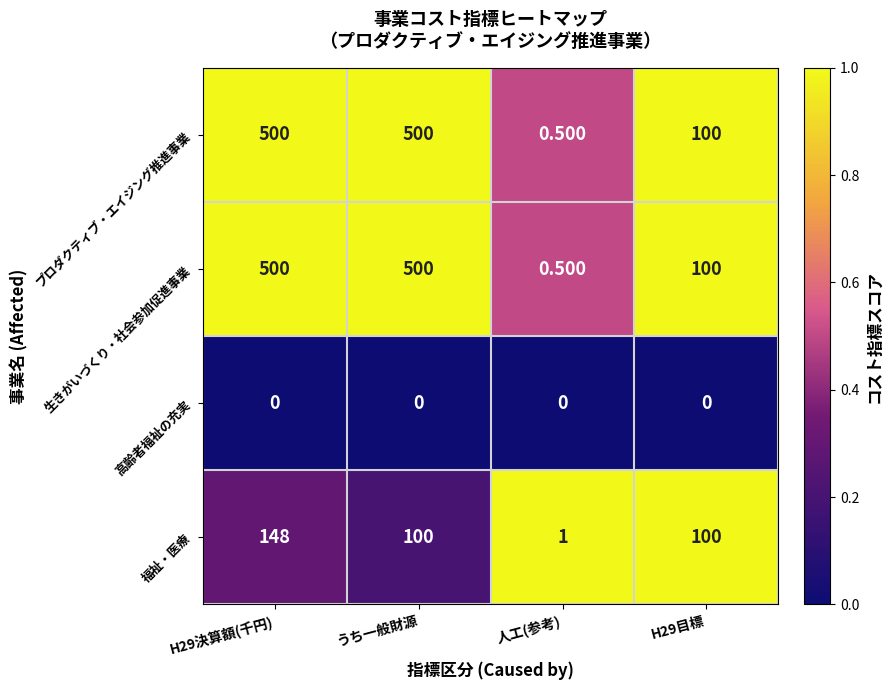

Is the value of プロダクティブ・エイジング推進事業 at H29決算額(千円) greater than the value of 福祉・医療 at 人工(参考)?

Yes